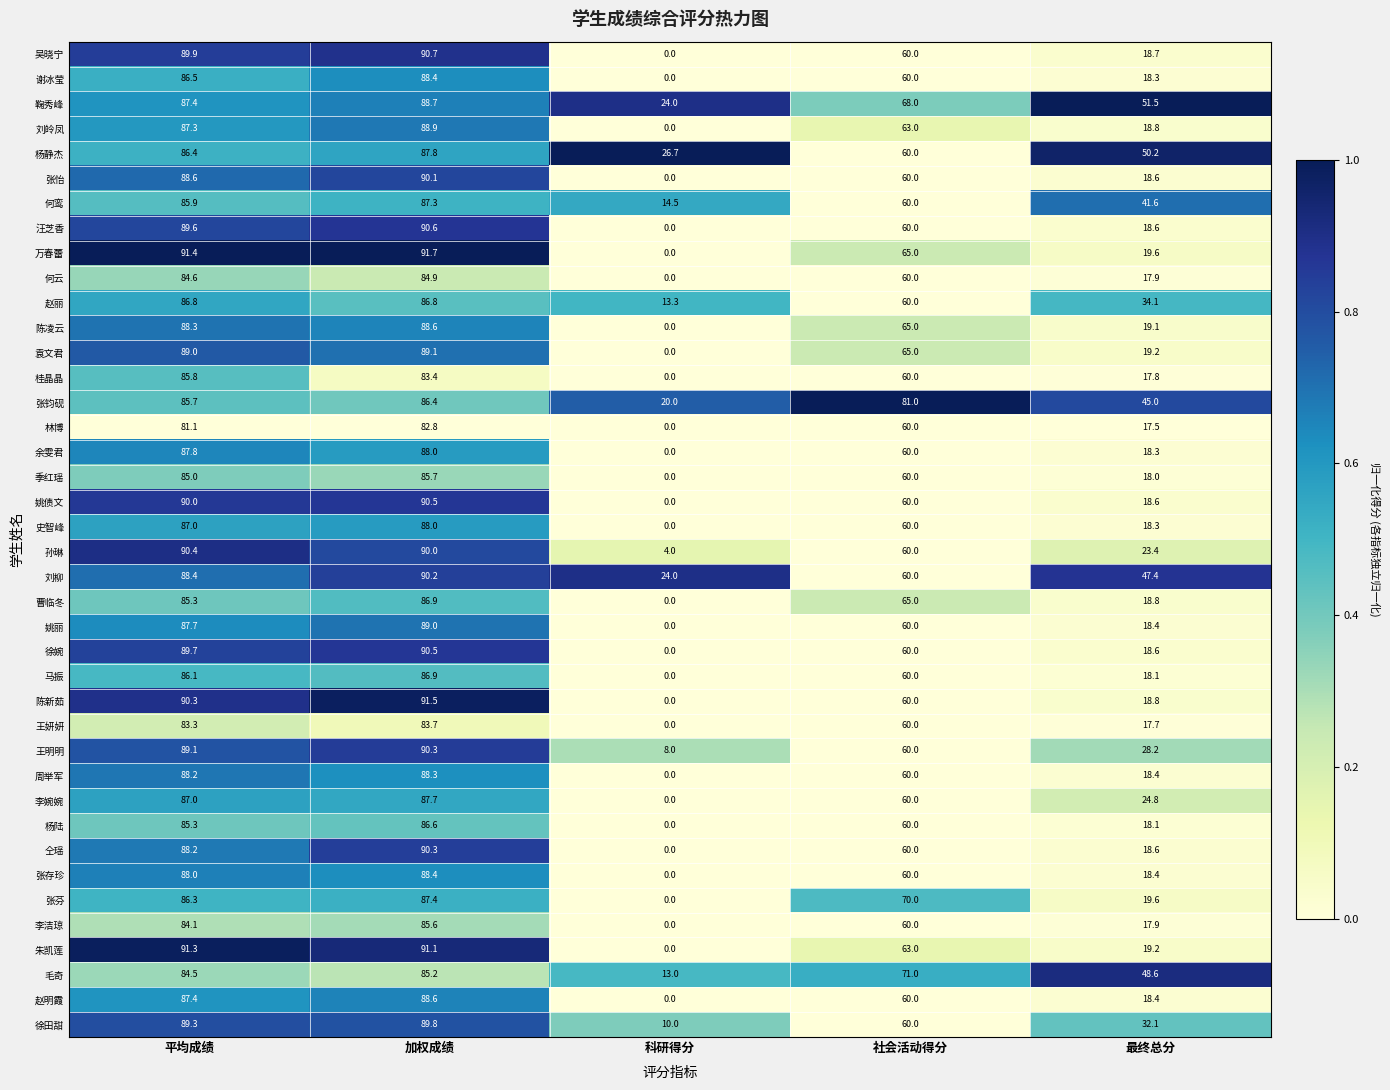

The 周举军 series shows 60.0 at 社会活动得分. True or false?

True